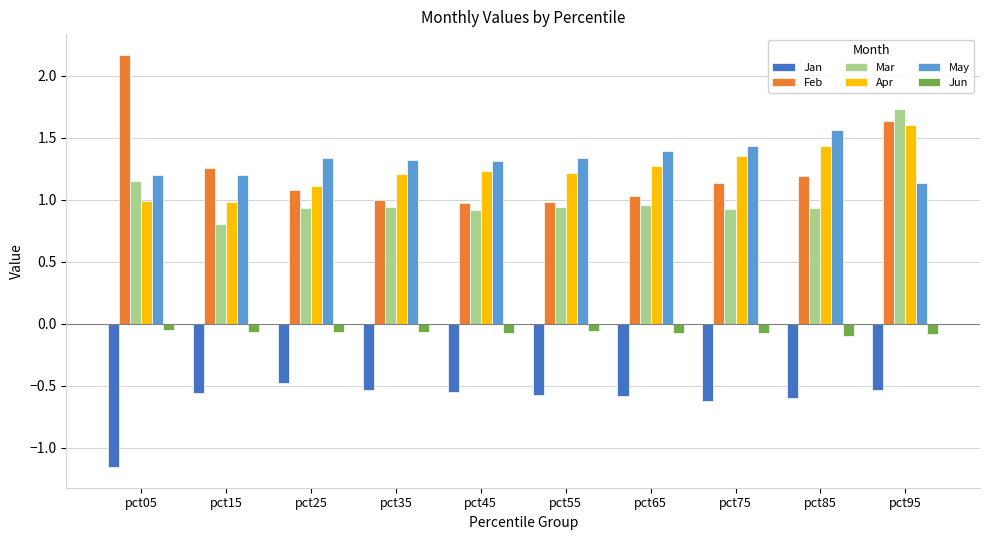

Which series has the widest spread of values?

Feb